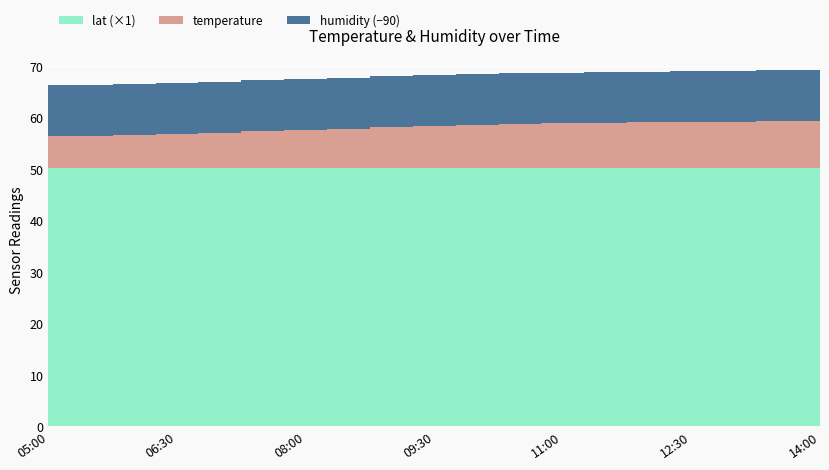

True or false: lat and humidity cross at least once.

False